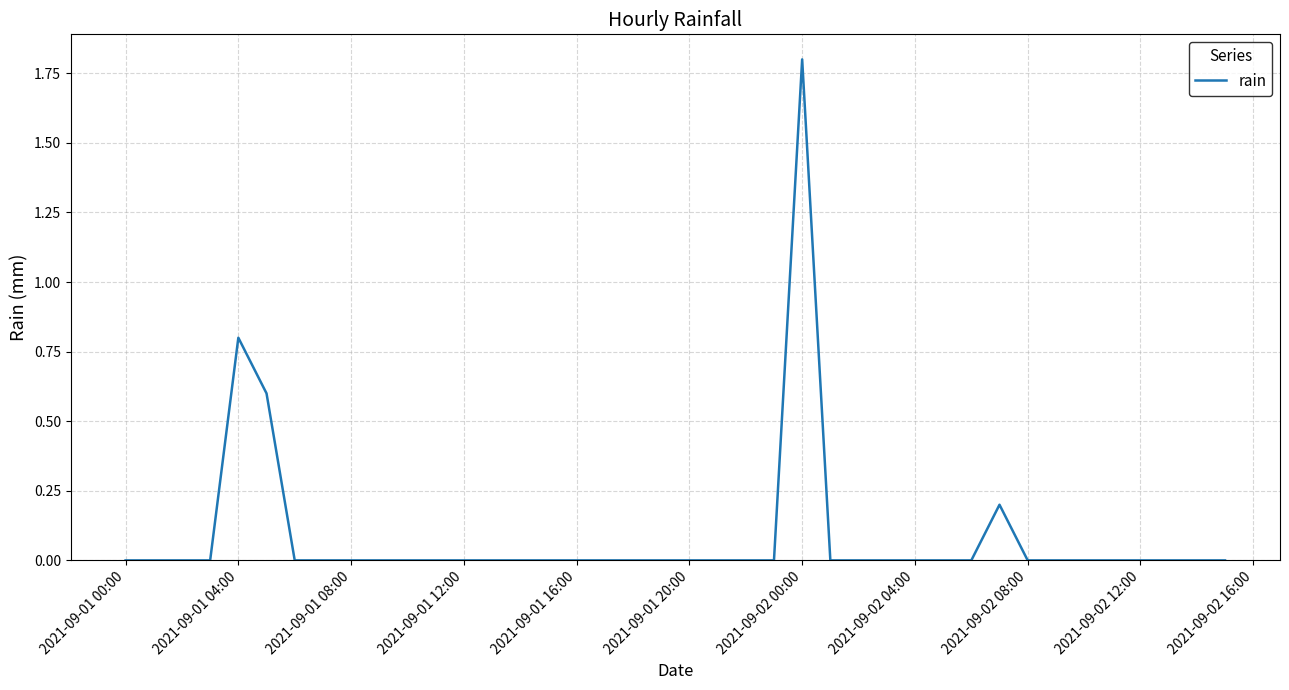

What is the difference between the maximum and minimum values?

1.8